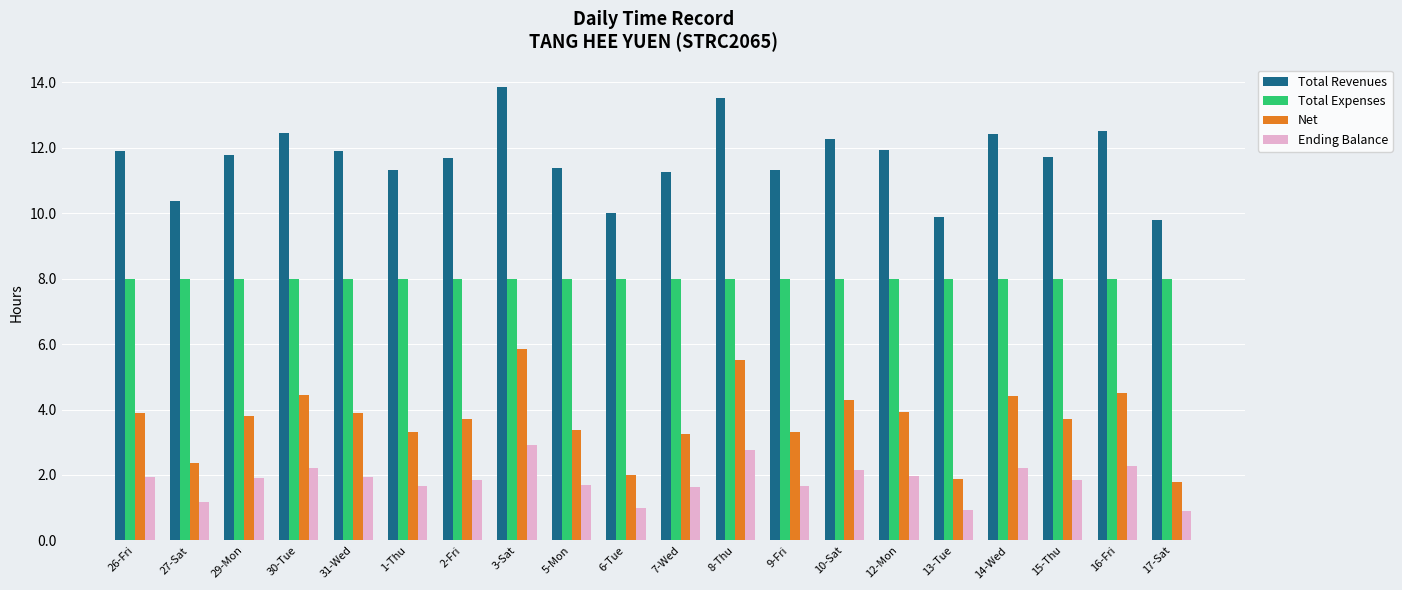

What is the label of the 8th bar from the right?

9-Fri